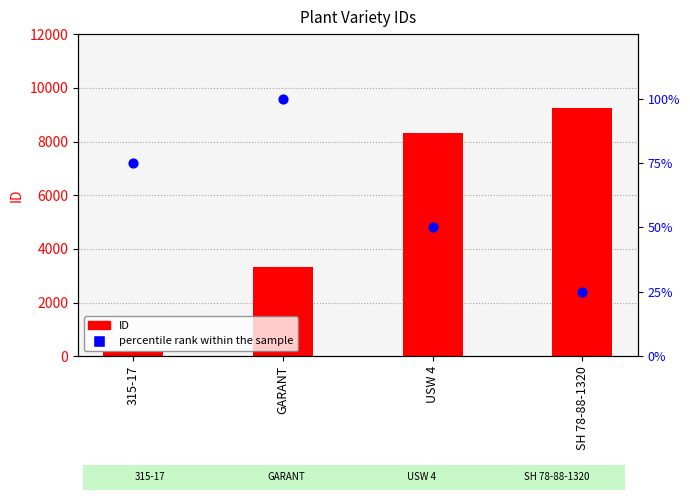

Is the value of ID at 315-17 greater than the value of percentile rank within the sample at USW 4?

Yes